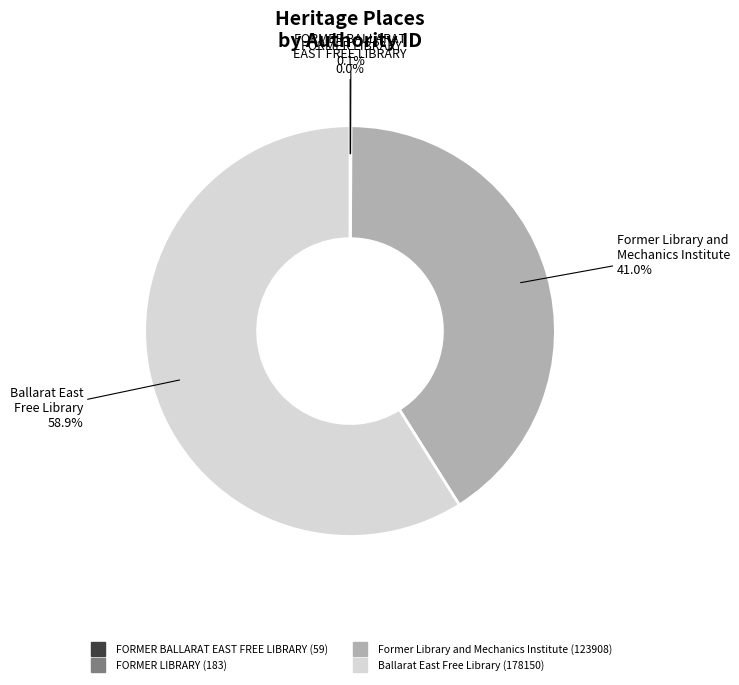

To the nearest percent, what is the difference between the largest and smallest slice percentages?

59%